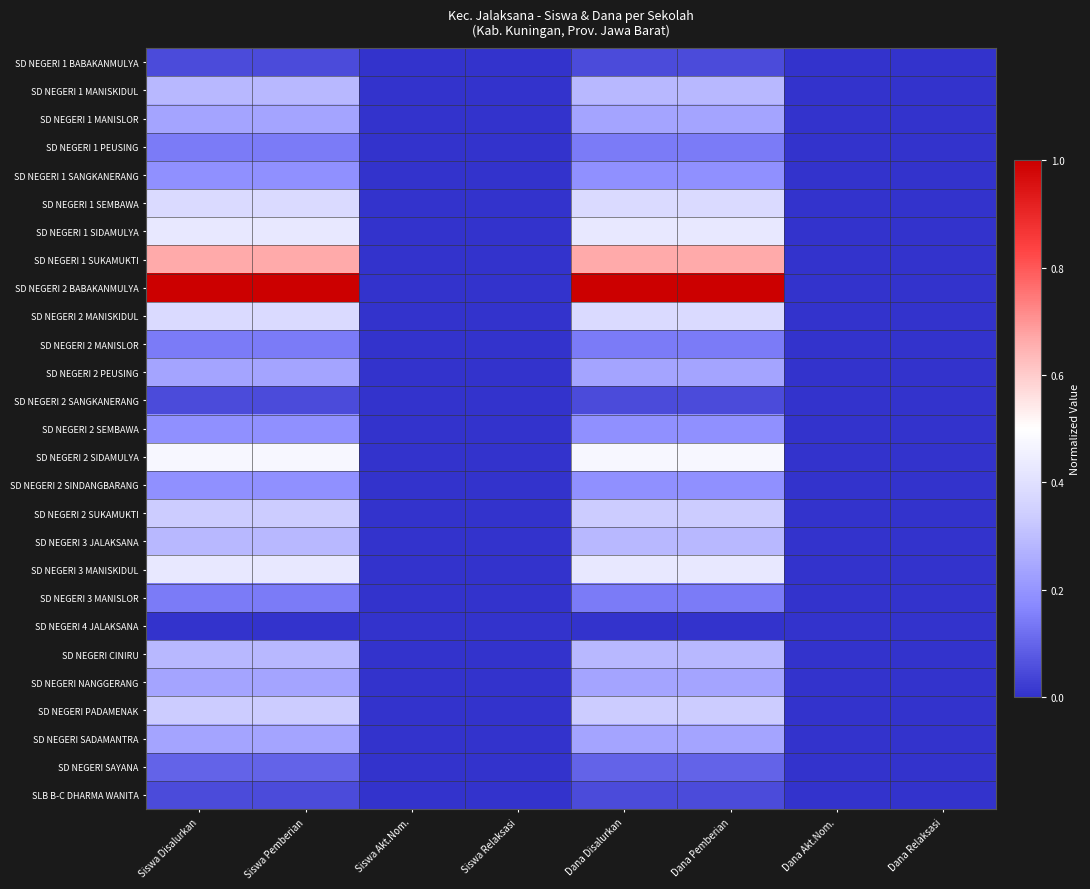

Which category has the highest value across all series?

Siswa Disalurkan